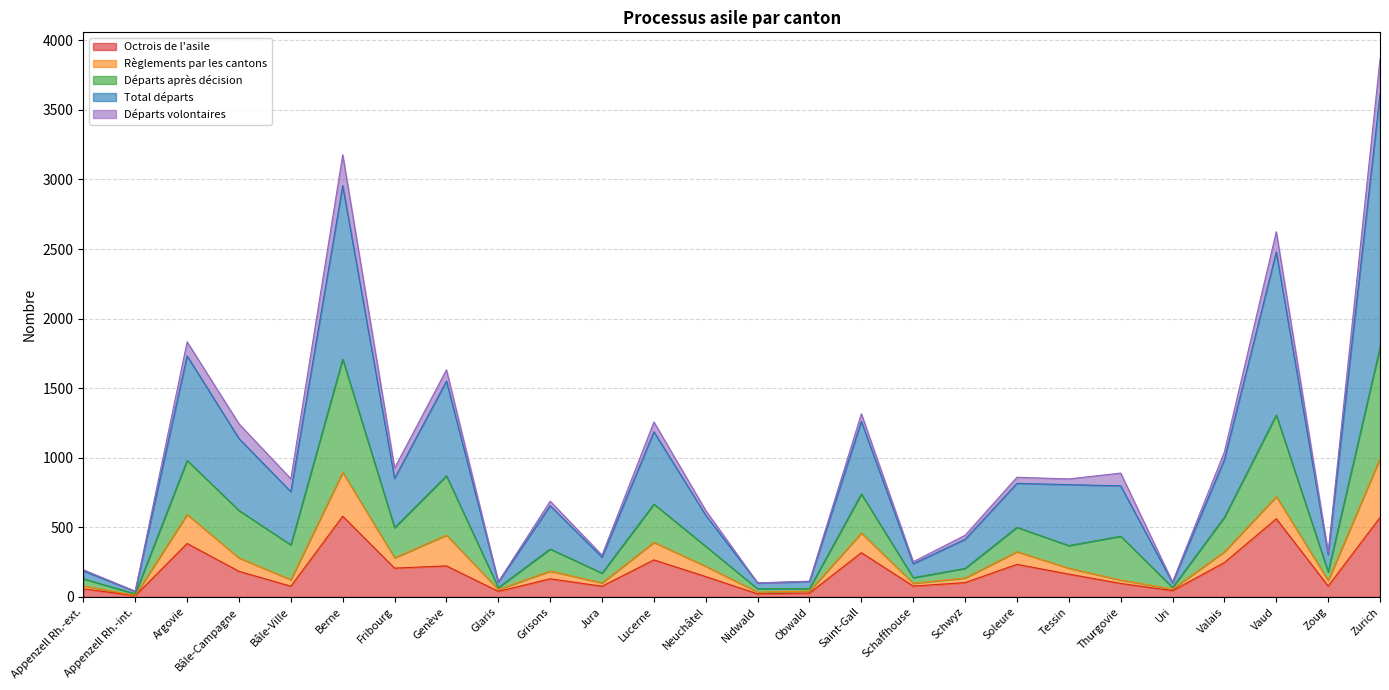

The Octrois de l'asile series shows 235 at Vaud. True or false?

False